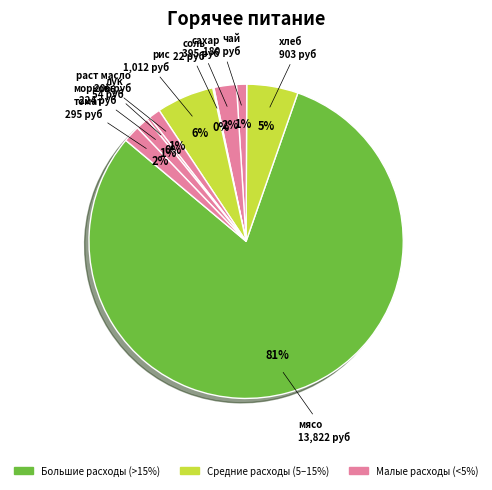

To the nearest percent, what is the average slice percentage?

10%